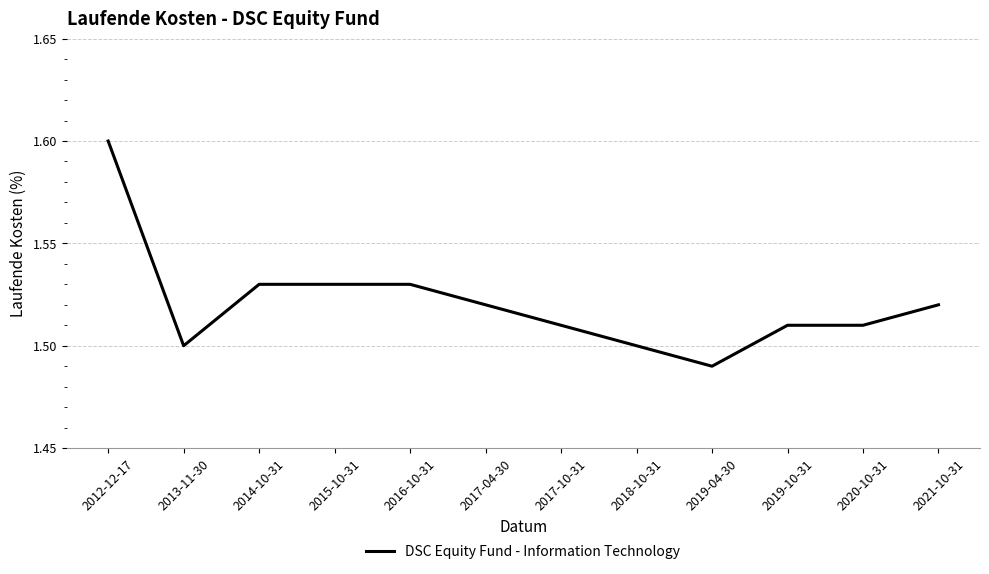

The value at 2020-10-31 is 2.4. True or false?

False